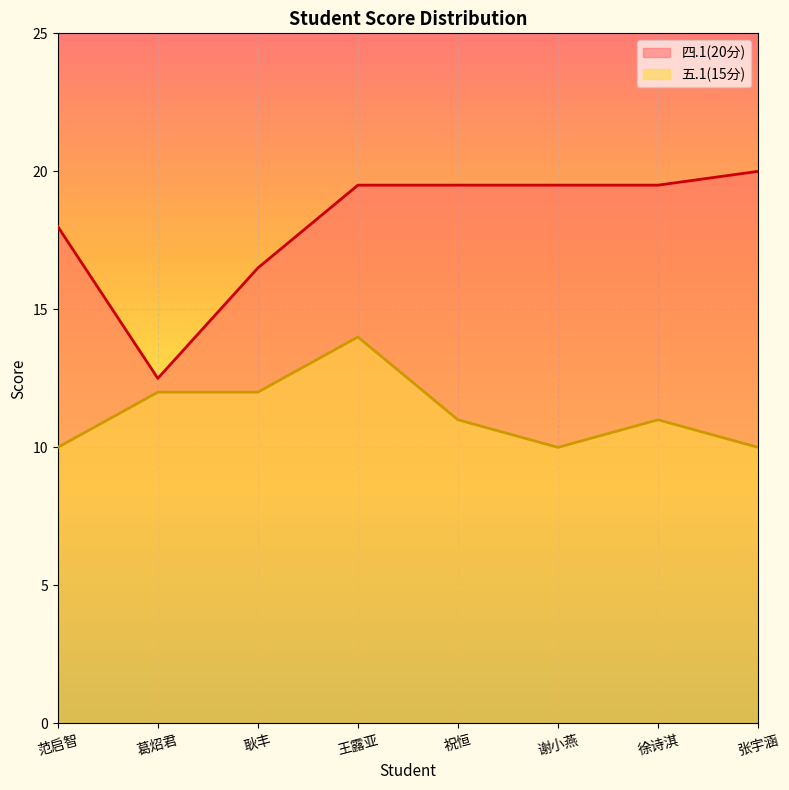

Reading right to left, transcribe all the data shown in this chart.

四.1(20分): 20.0	19.5	19.5	19.5	19.5	16.5	12.5	18.0
五.1(15分): 10.0	11.0	10.0	11.0	14.0	12.0	12.0	10.0